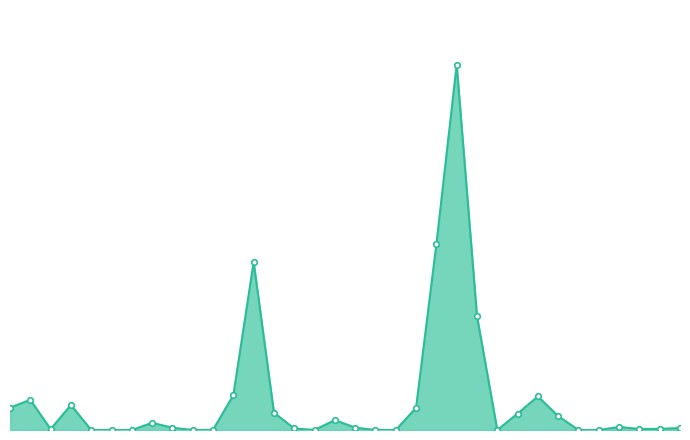

Does the chart have visible grid lines?

No